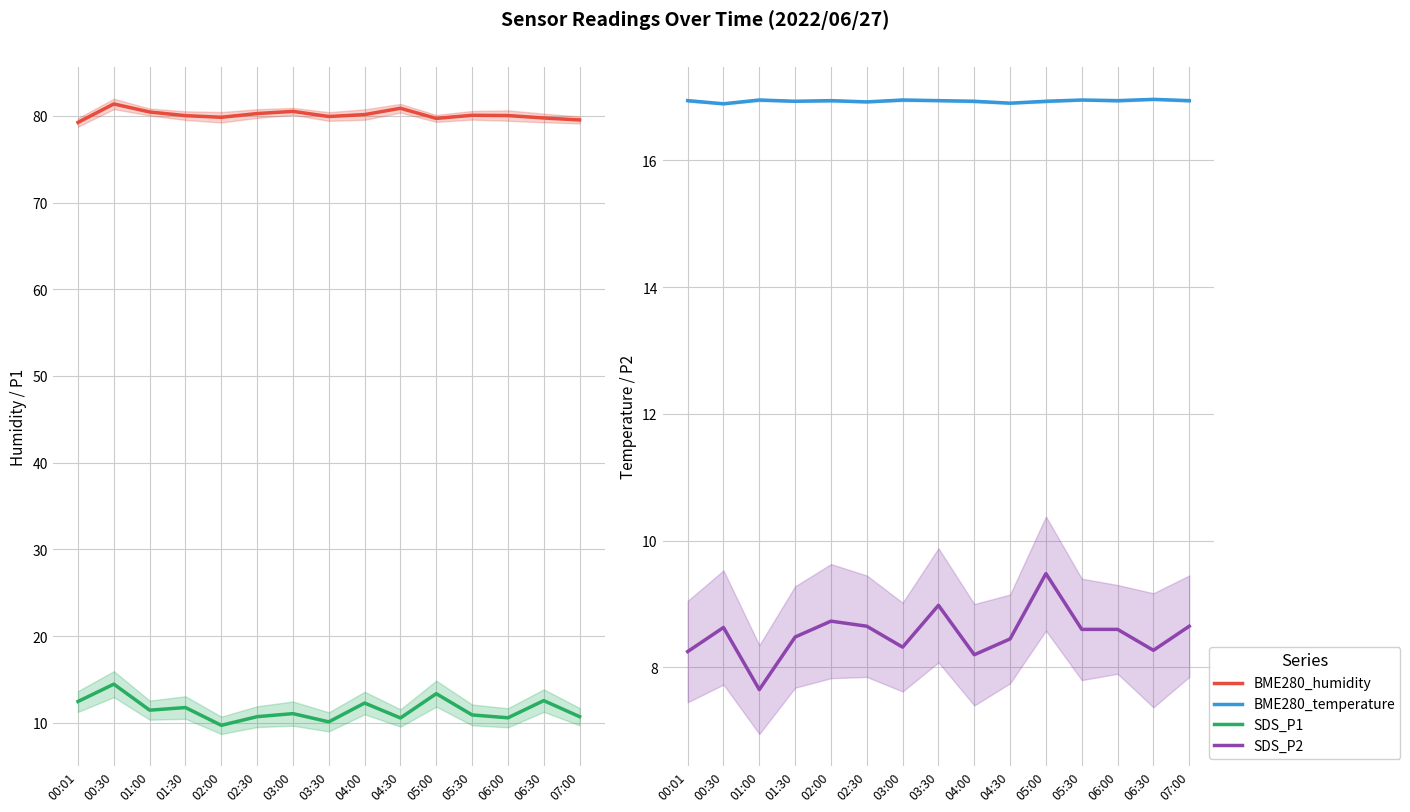

Which series has the widest spread of values?

SDS_P1